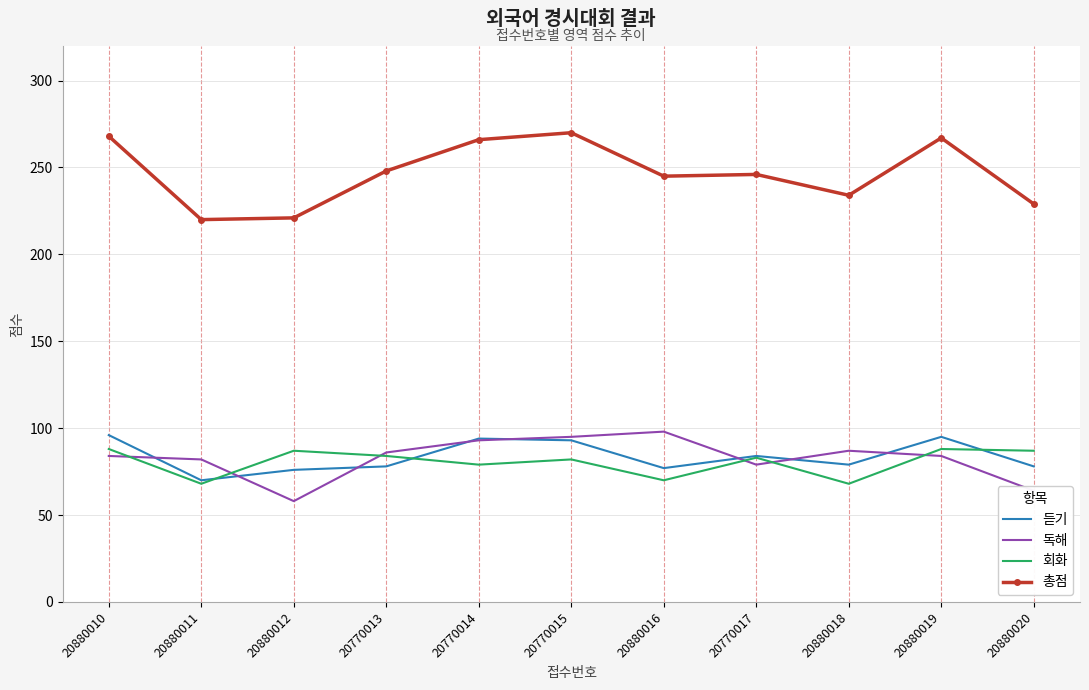

How many distinct data groups are displayed?

4